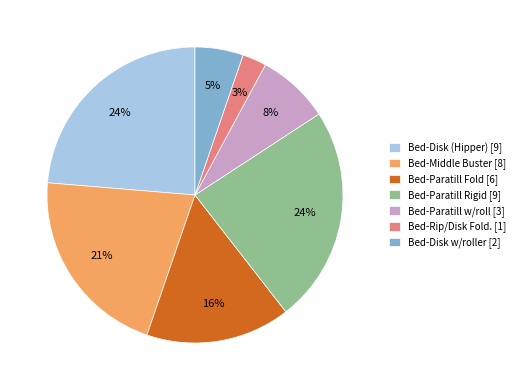

How many segments does this pie chart have?

7